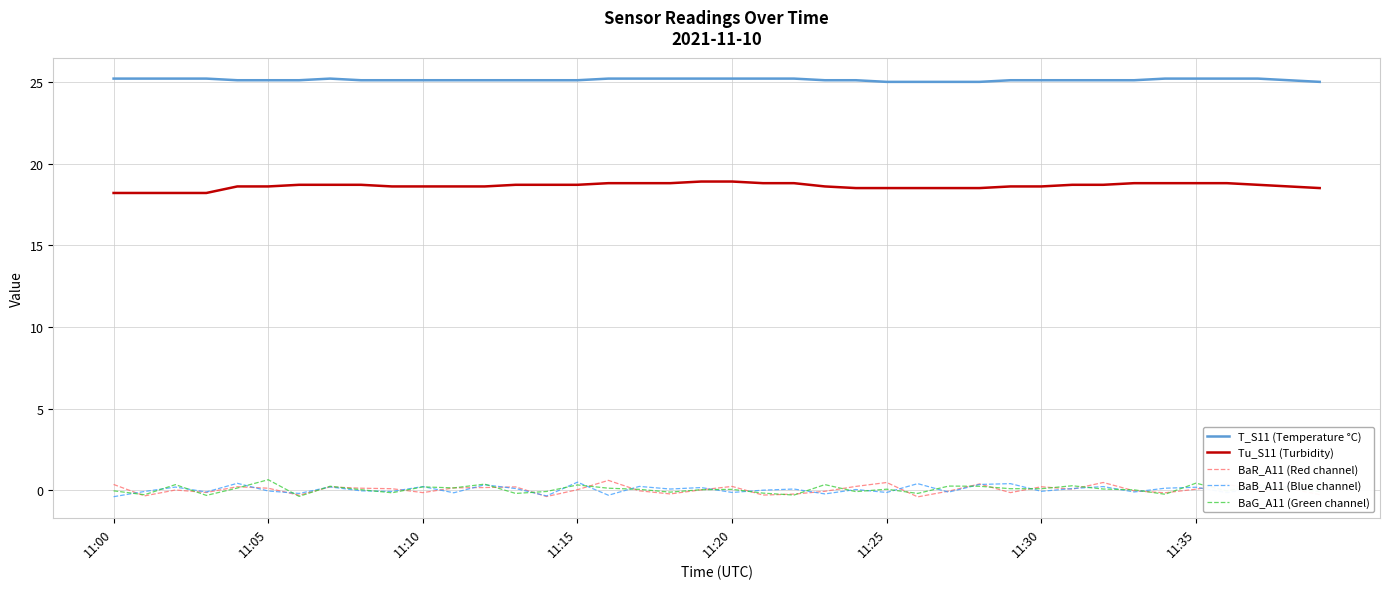

What is the maximum value shown in the chart?

25.2